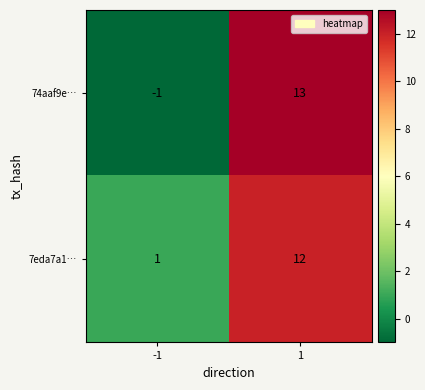

Is it true that 74aaf9e… equals 0 at -1?

False